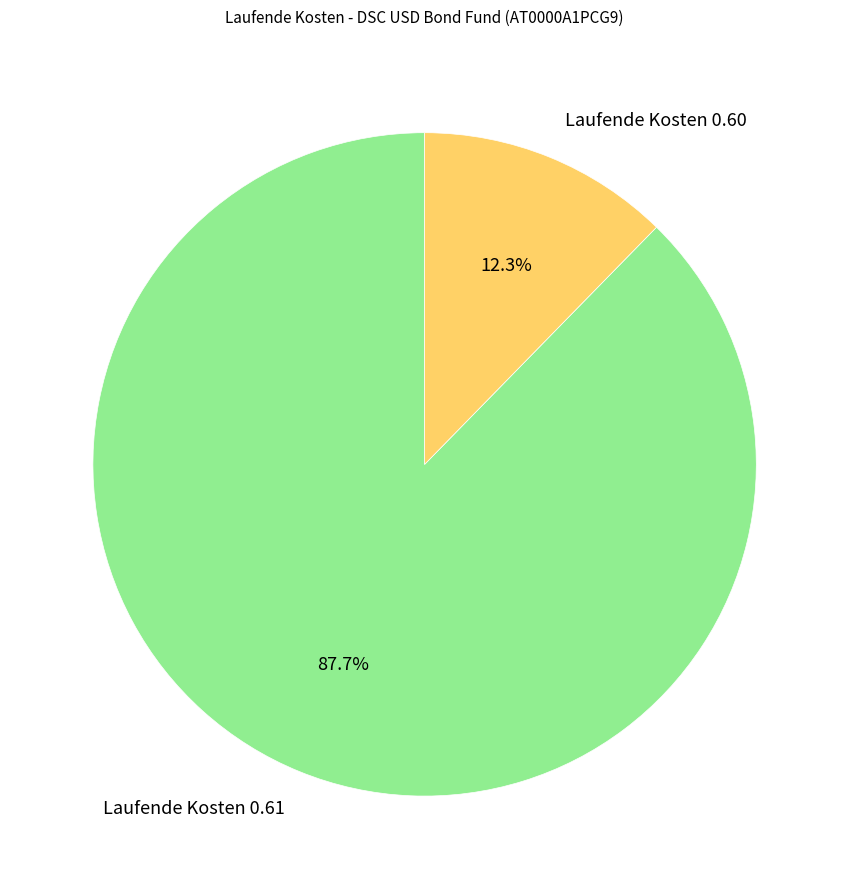

Is there a majority slice in this chart?

Yes